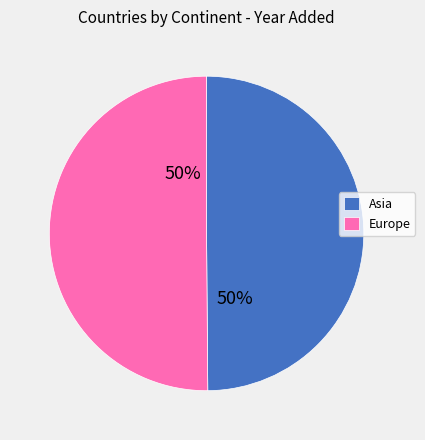

The Asia slice represents 50% of the pie. True or false?

True